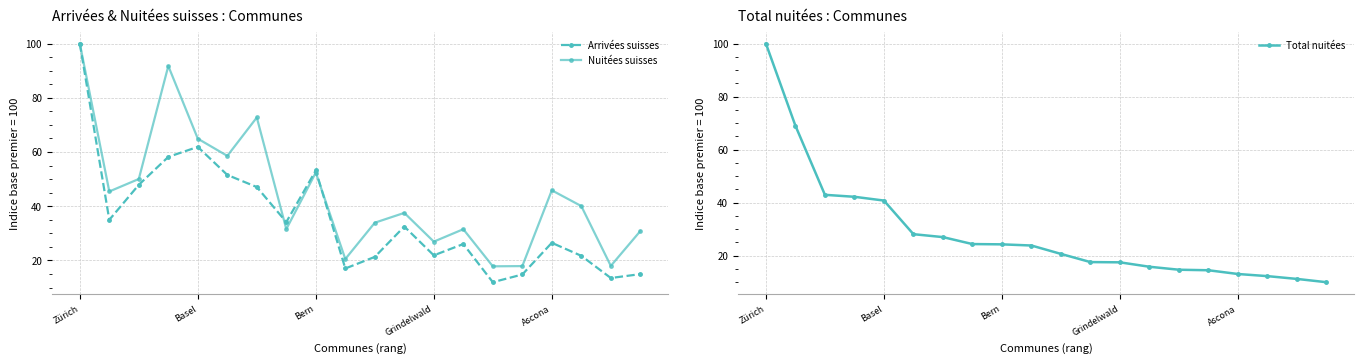

True or false: Total nuitées and Nuitées suisses cross at least once.

True